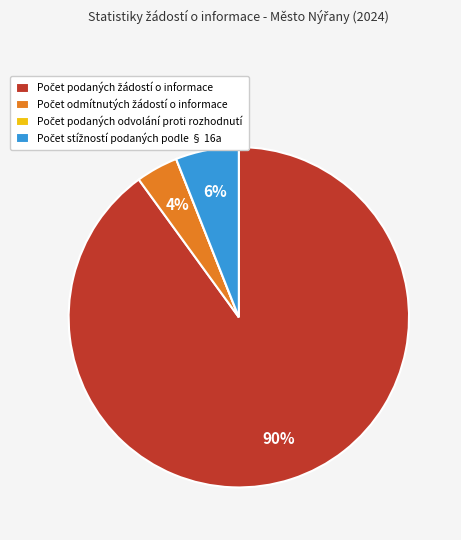

To the nearest percent, what is the average slice percentage?

25%